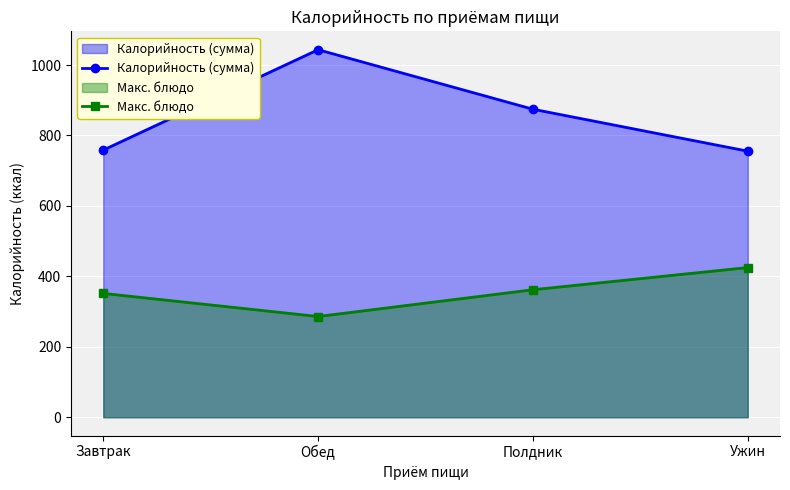

True or false: Макс. блюдо has more than 0 interior local peaks.

False